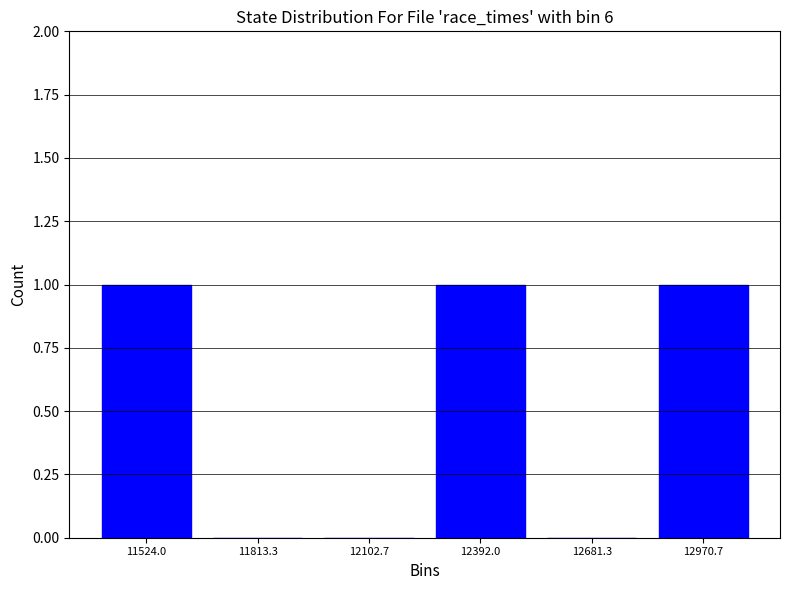

Reading left to right, list all the values displayed in this chart.

11524.0=1	11813.3=0	12102.7=0	12392.0=1	12681.3=0	12970.7=1